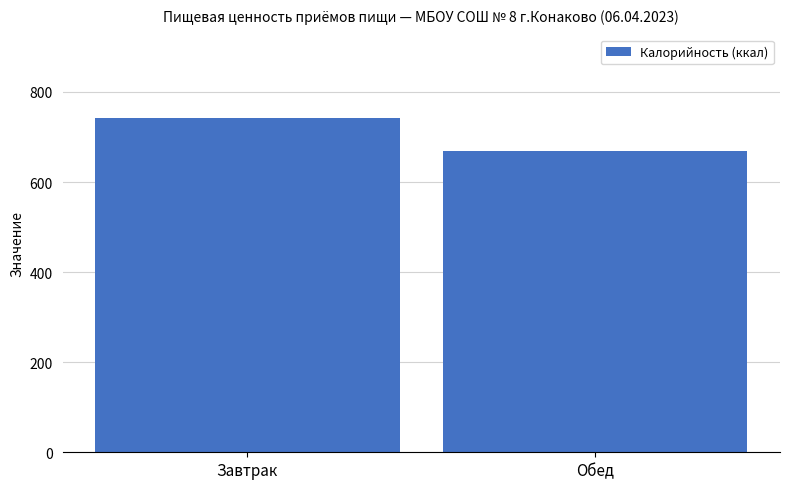

What is the difference between the maximum and minimum values?

71.8